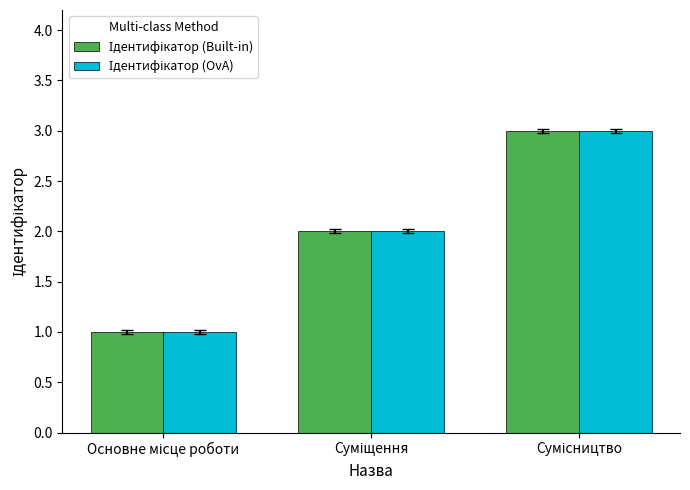

Are the bars horizontal?

No